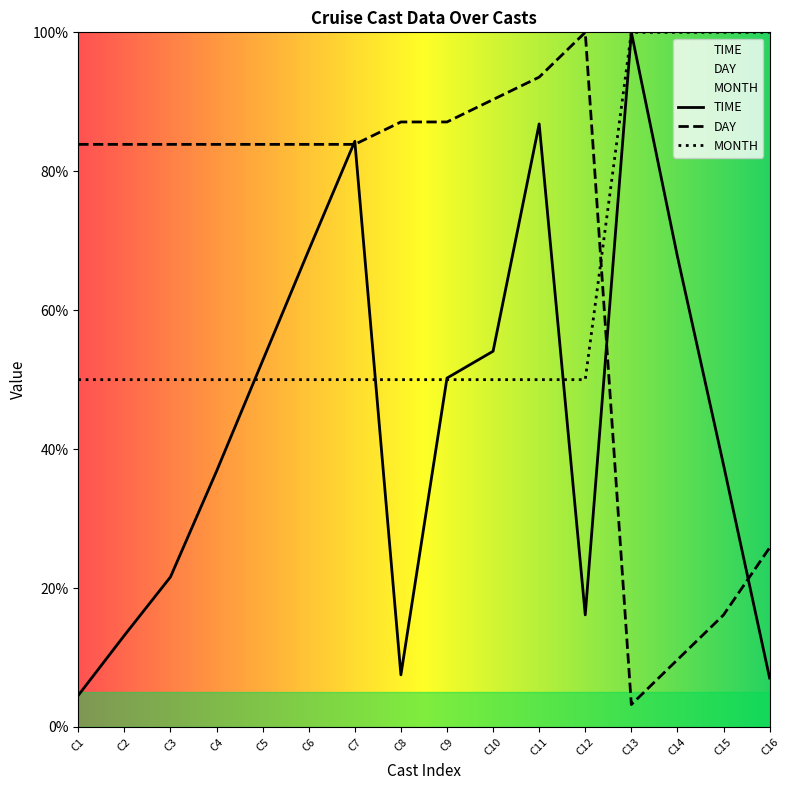

What is the minimum value shown in the chart?

3.2